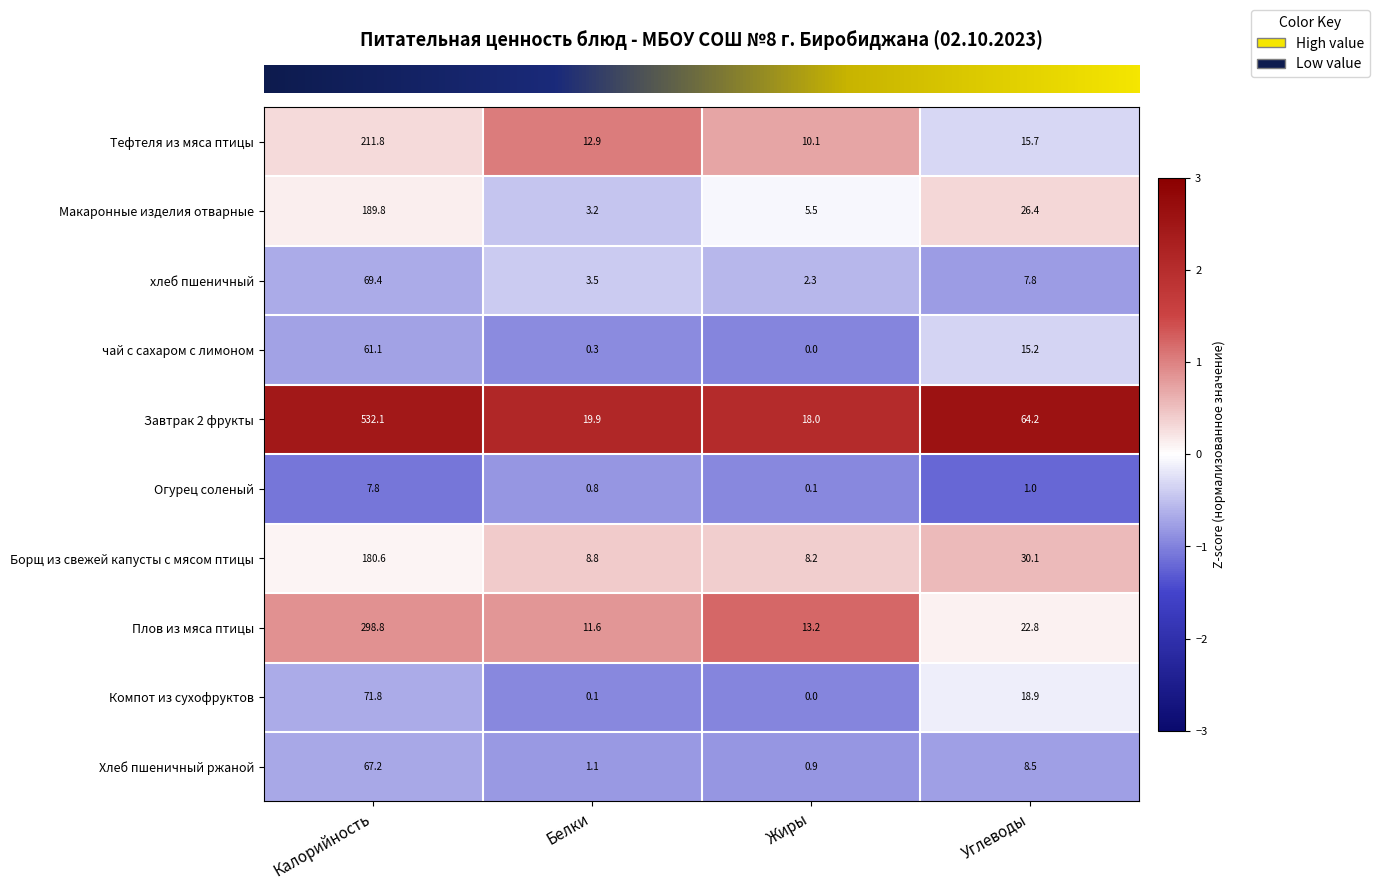

Rank the series by their maximum value, from lowest to highest.

Огурец соленый, чай с сахаром с лимоном, Хлеб пшеничный ржаной, хлеб пшеничный, Компот из сухофруктов, Борщ из свежей капусты с мясом птицы, Макаронные изделия отварные, Тефтеля из мяса птицы, Плов из мяса птицы, Завтрак 2 фрукты